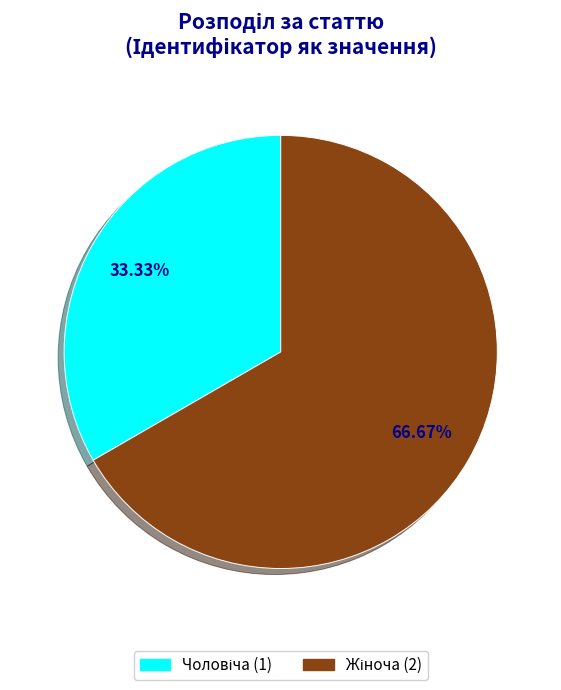

How many segments does this pie chart have?

2